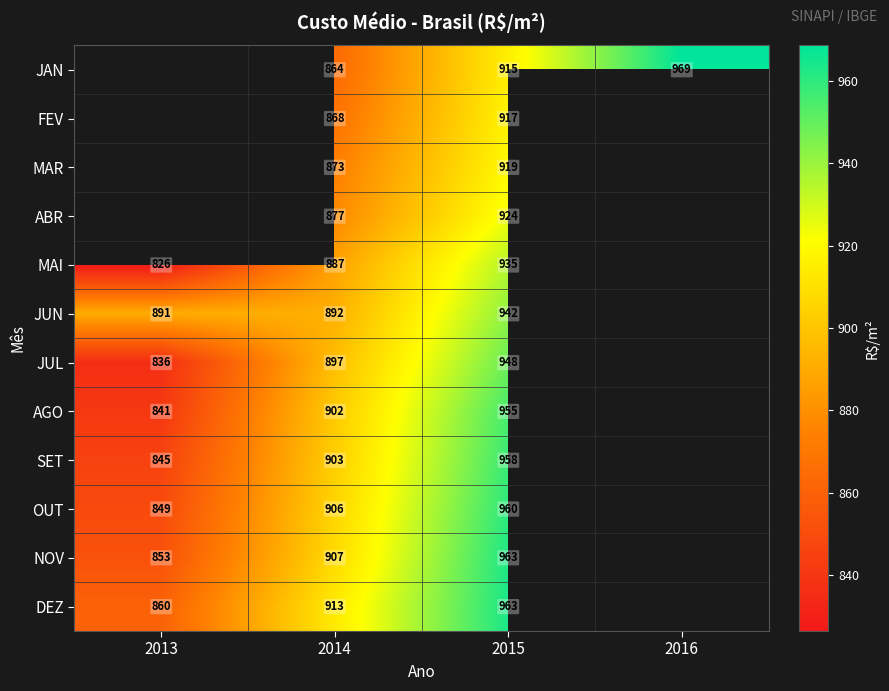

True or false: JUN has a value of 1340.8 at 2015.

False